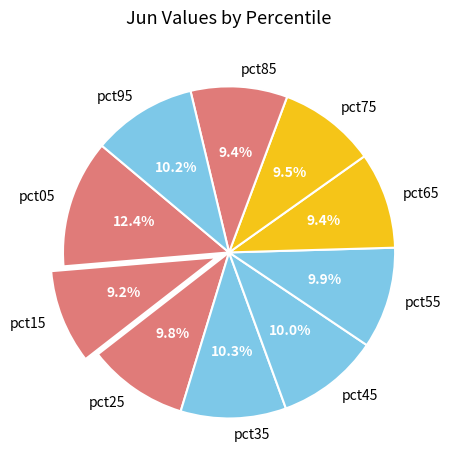

What percentage is the pct95 slice, to the nearest percent?

10%